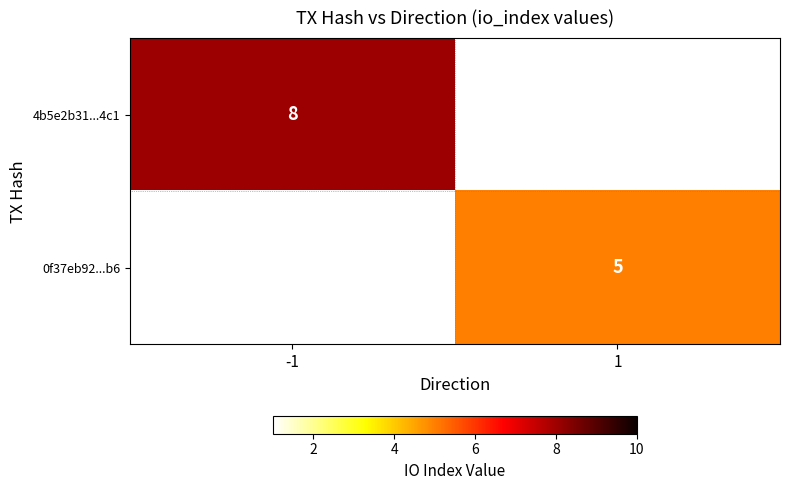

True or false: 0f37eb92...b6 has a value of 2 at 1.

False